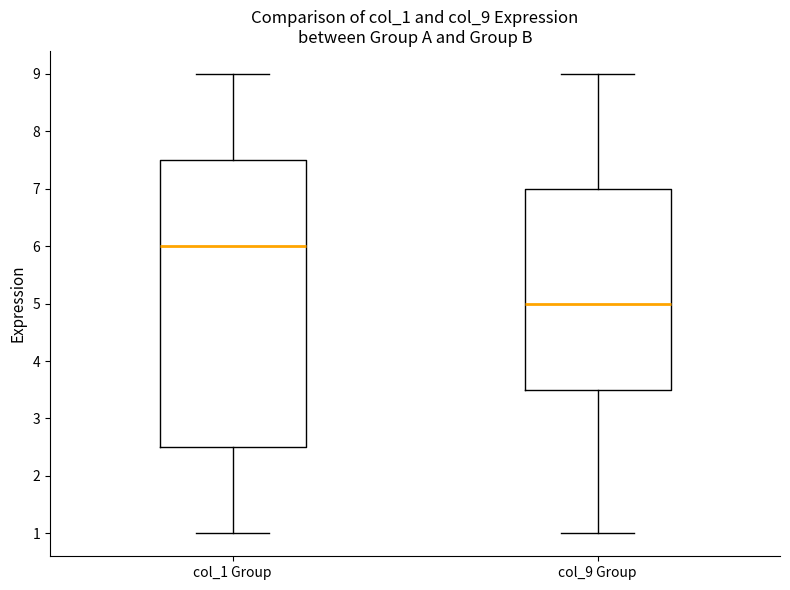

Which box is the tallest, from its lower edge to its upper edge?

col_1 Group